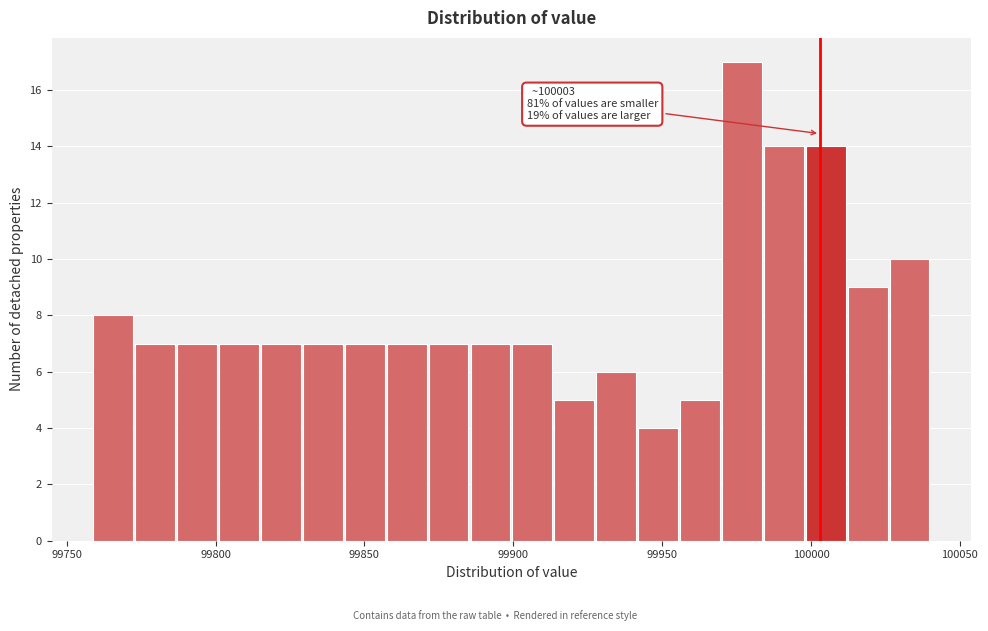

Around what value on the x-axis is the tallest bar? Give the approximate position of its centre, as read against the axis.

99975